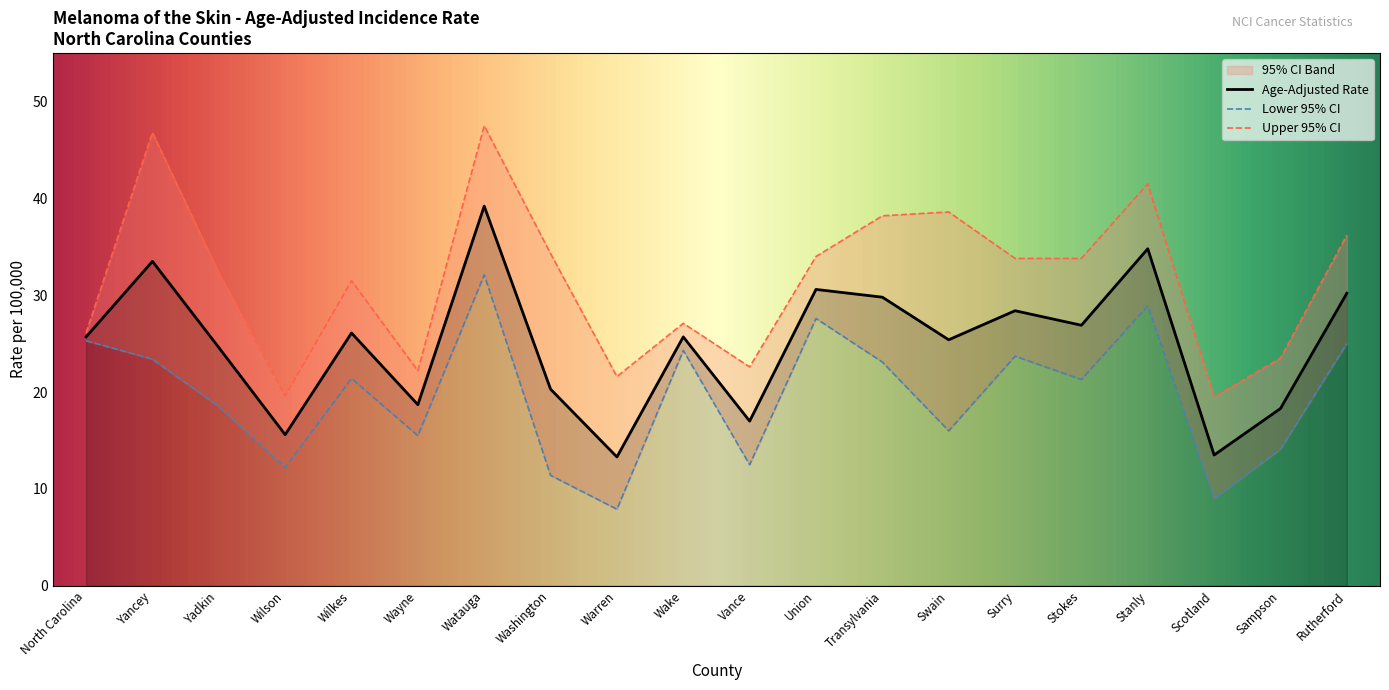

Does the chart have visible grid lines?

No